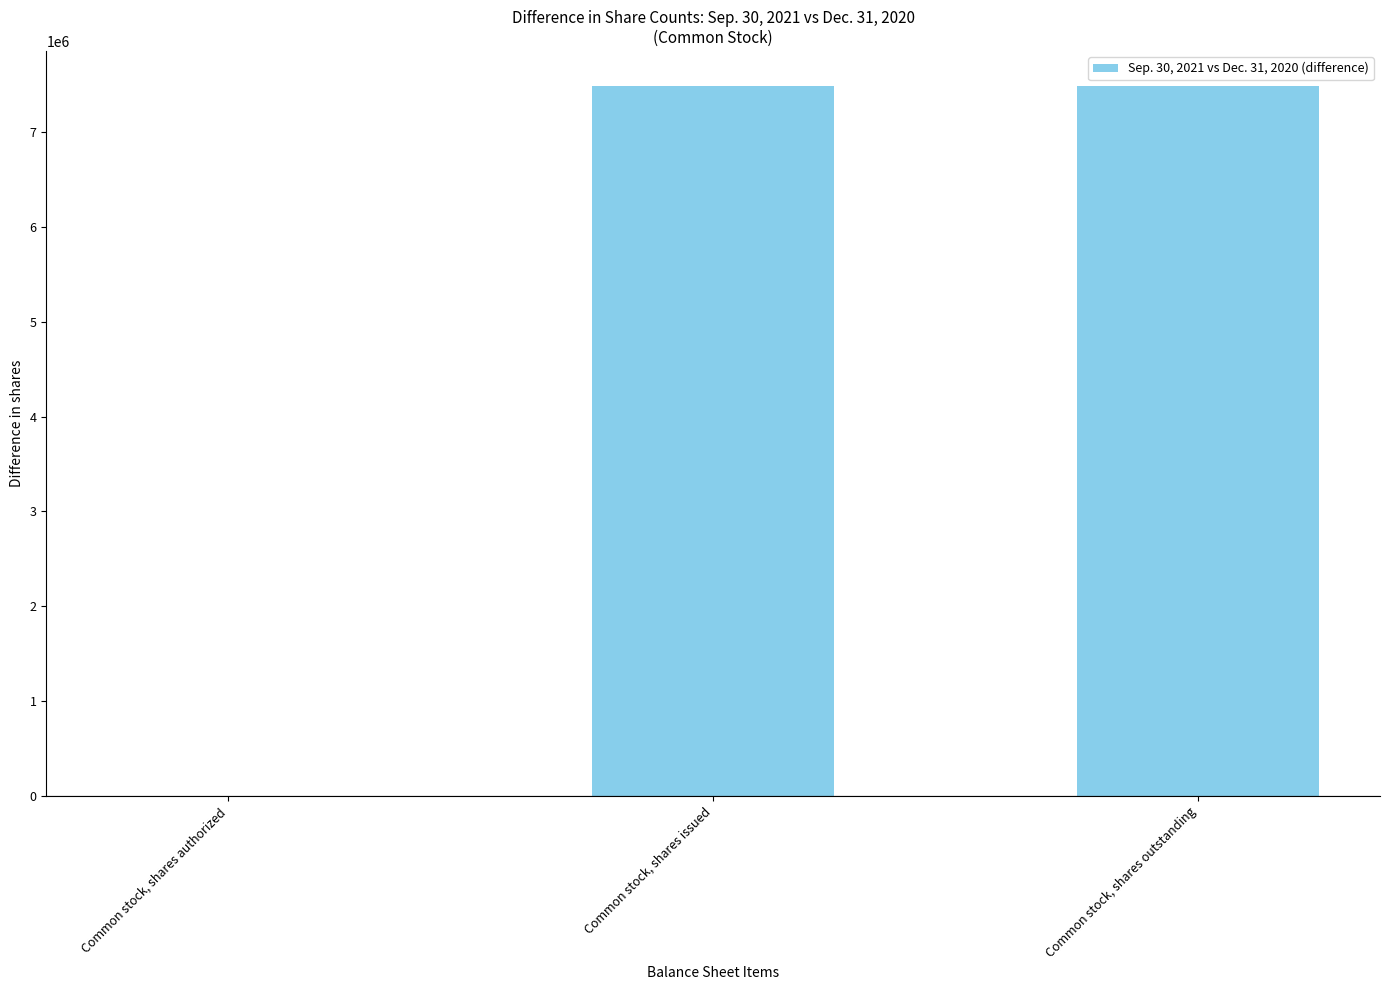

What is the greatest value displayed?

7480173